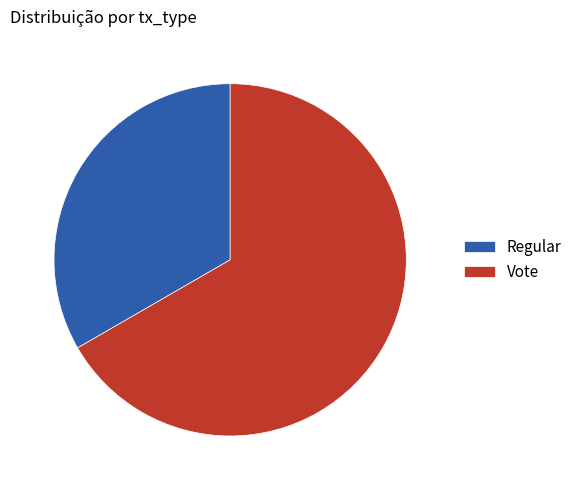

True or false: Vote accounts for 67% of the total.

True